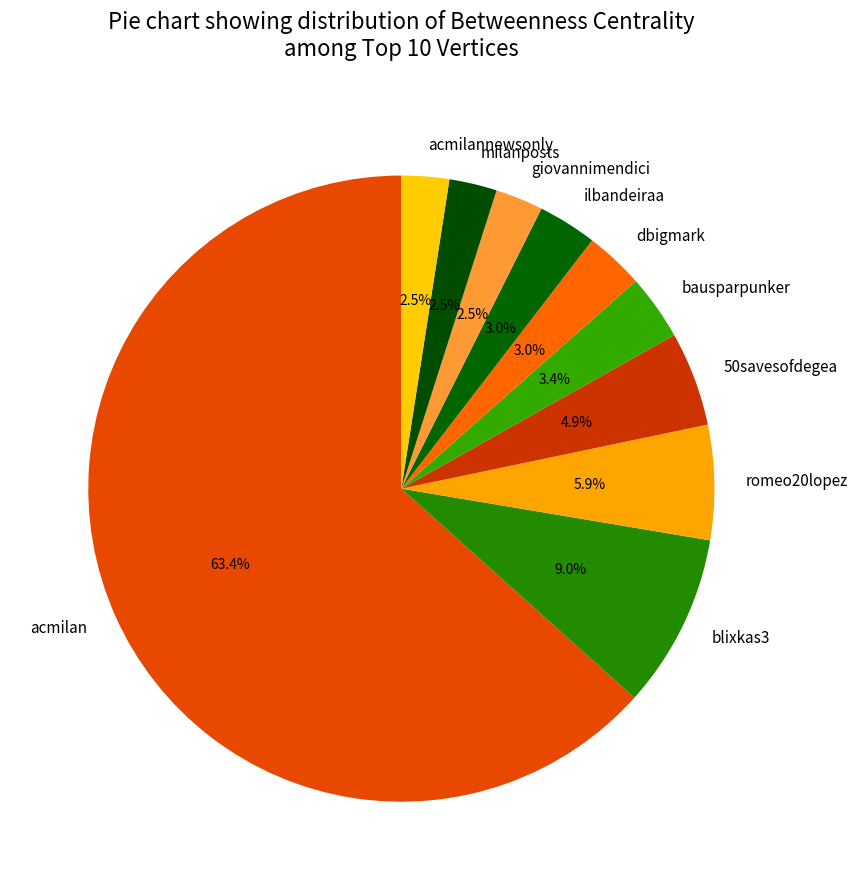

Is 50savesofdegea the majority of the pie?

No